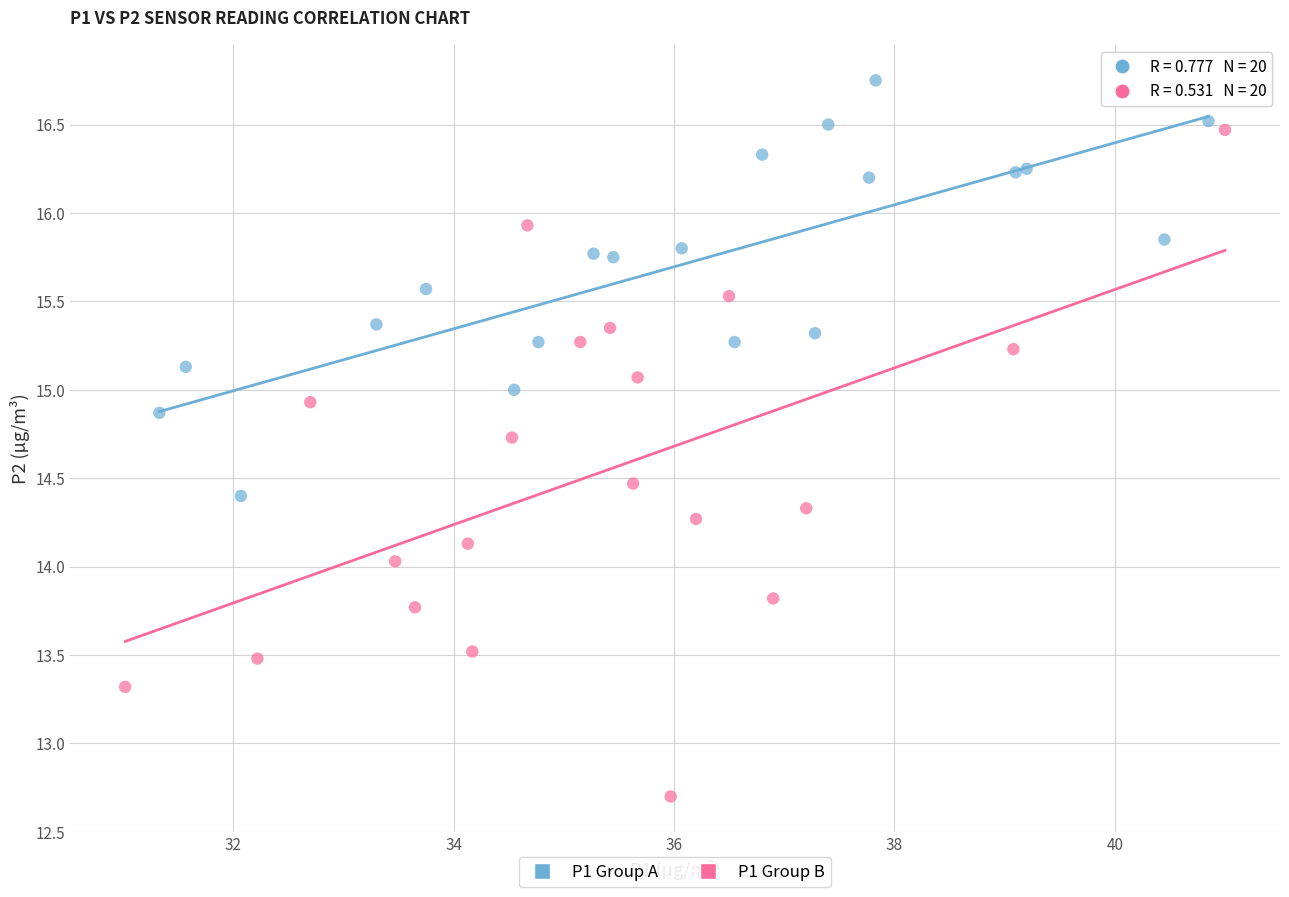

Which series has the widest spread of Y values?

P1 Group B